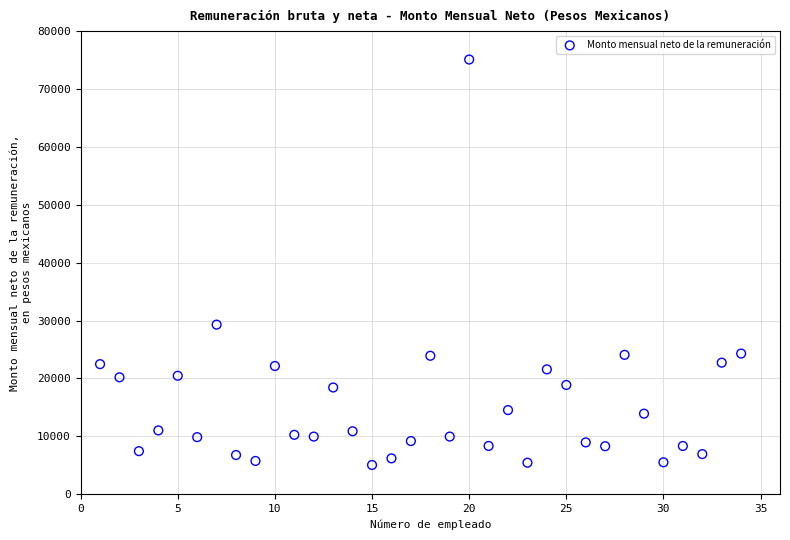

What Y value in the scatter plot is closest to 40078?

29302.0